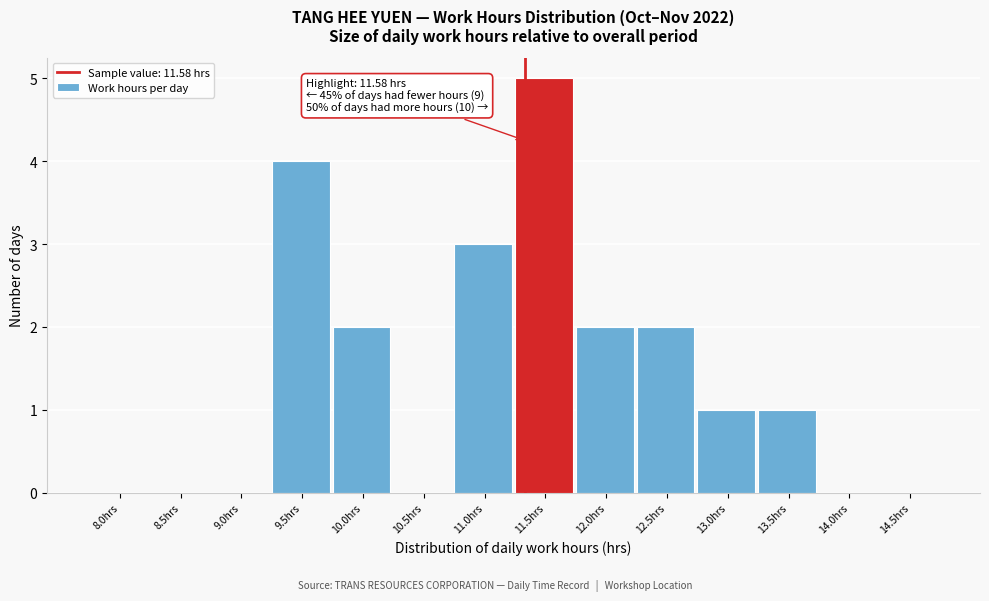

Reading left to right, transcribe all the data shown in this chart.

8.0hrs=0	8.5hrs=0	9.0hrs=0	9.5hrs=4	10.0hrs=2	10.5hrs=0	11.0hrs=3	11.5hrs=5	12.0hrs=2	12.5hrs=2	13.0hrs=1	13.5hrs=1	14.0hrs=0	14.5hrs=0